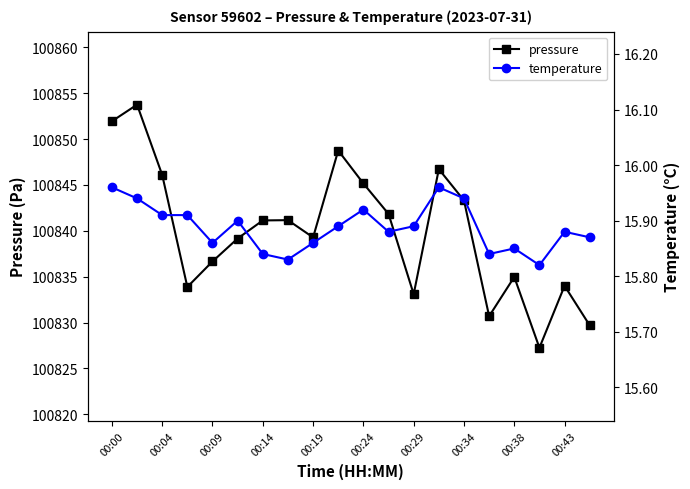

What is the maximum value for pressure?

100853.8